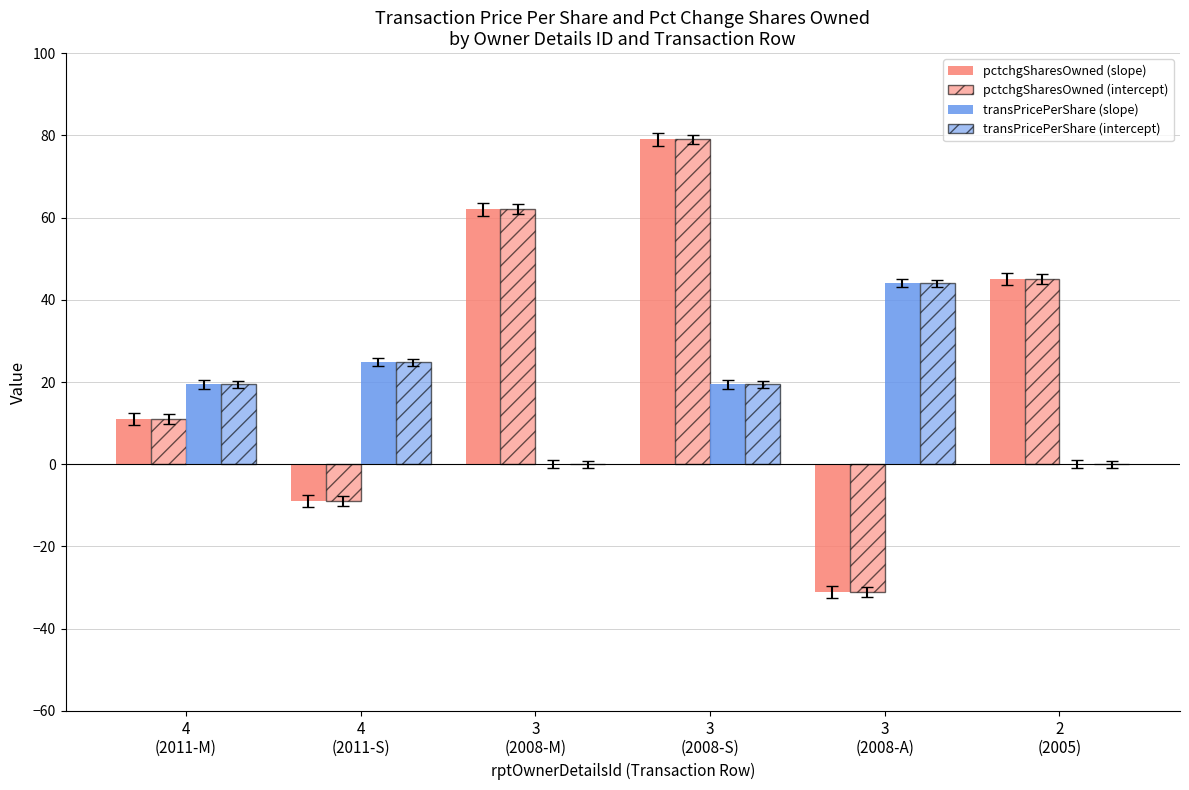

How many groups of bars are there?

6